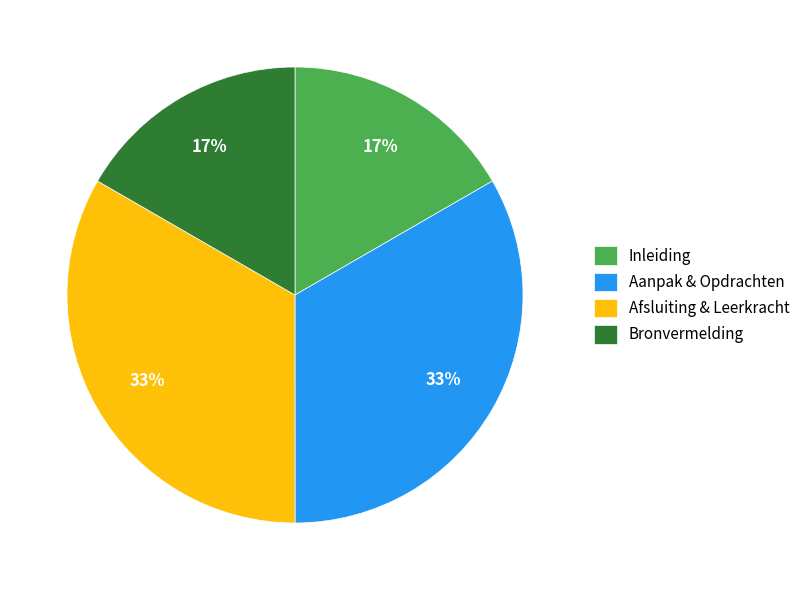

To the nearest percent, what percentage of the pie is Inleiding?

17%